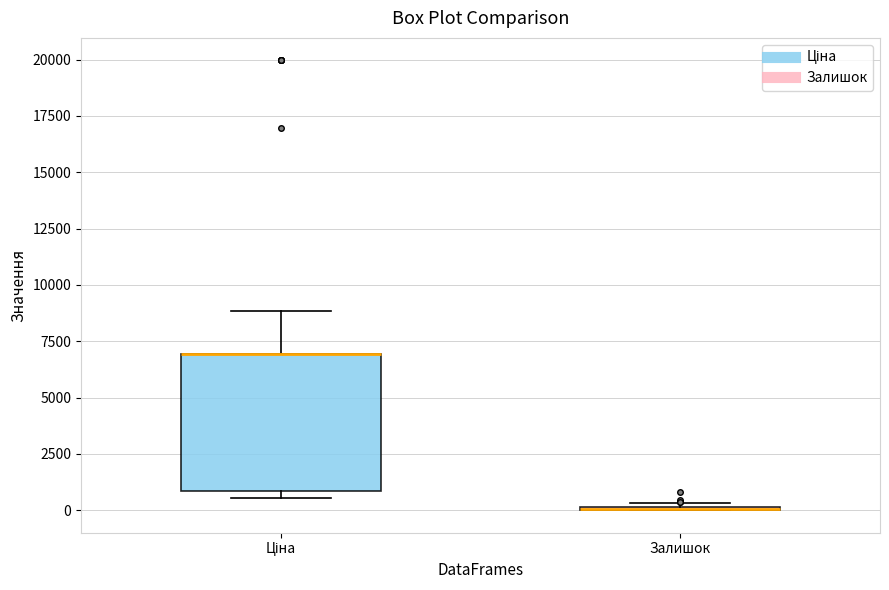

Reading left to right, transcribe this box plot: for each box, give where its median line is, the range the box spans, and where its two whiskers end, as read against the y-axis. The values are not printed on the chart, so give them approximately, as read against the axis.

Ціна: median 7000 (drawn on the box's upper edge), box 1000 to 7000, whiskers 500 to 9000
Залишок: box collapsed to a line at 0, whiskers 0 to 500